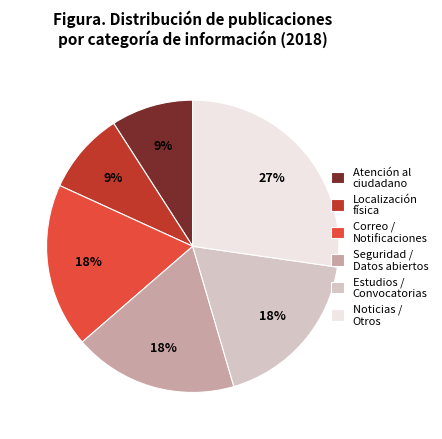

To the nearest percent, what is the average slice percentage?

17%